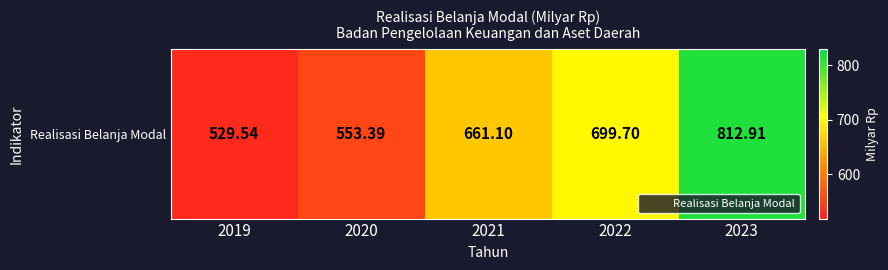

Where does the data first go above 661?

2021